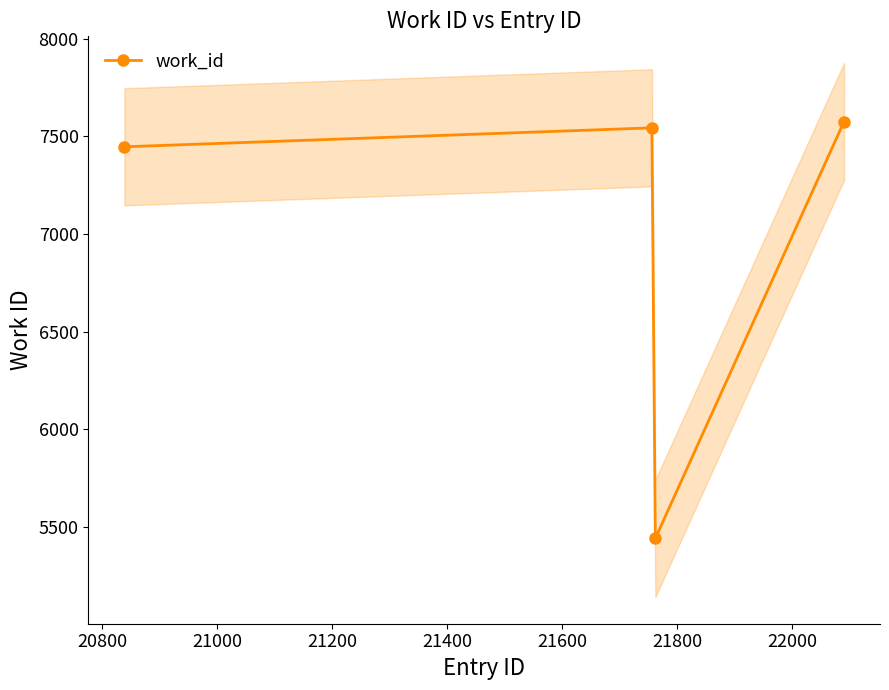

What is the sum of all values?

28008